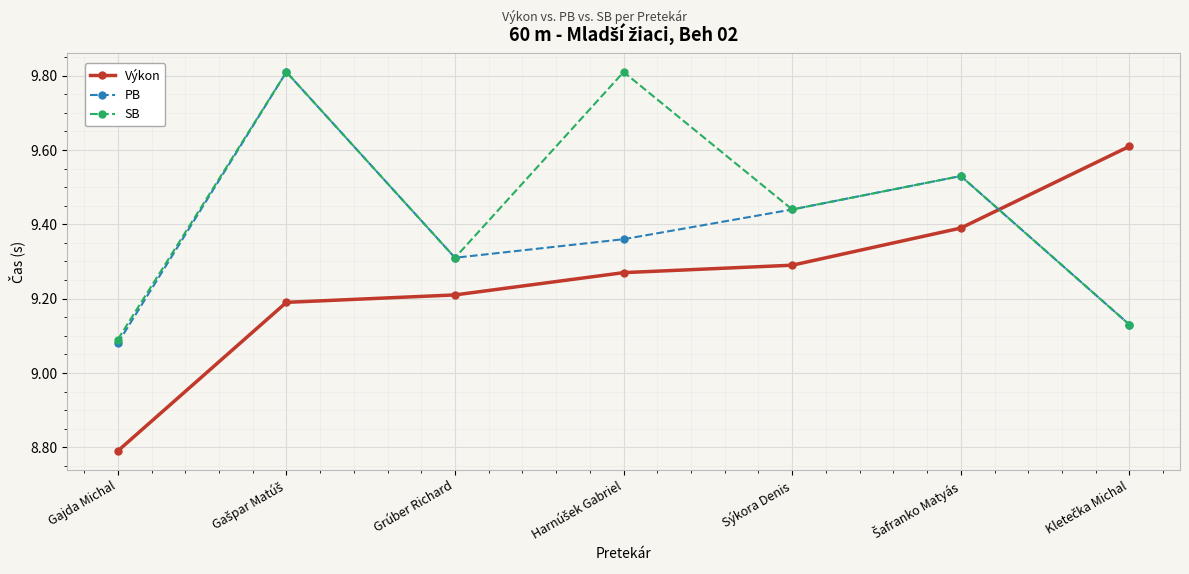

What is the label of the 7th point from the right?

Gajda Michal